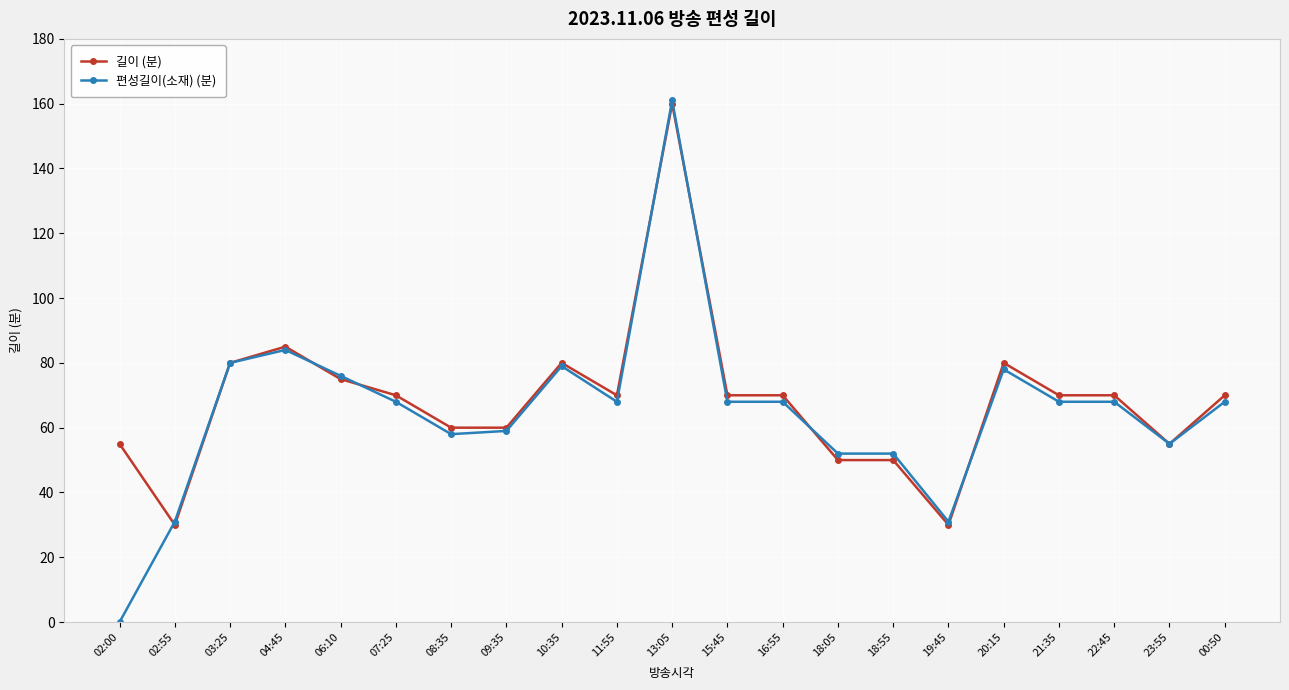

Does the chart have visible grid lines?

Yes